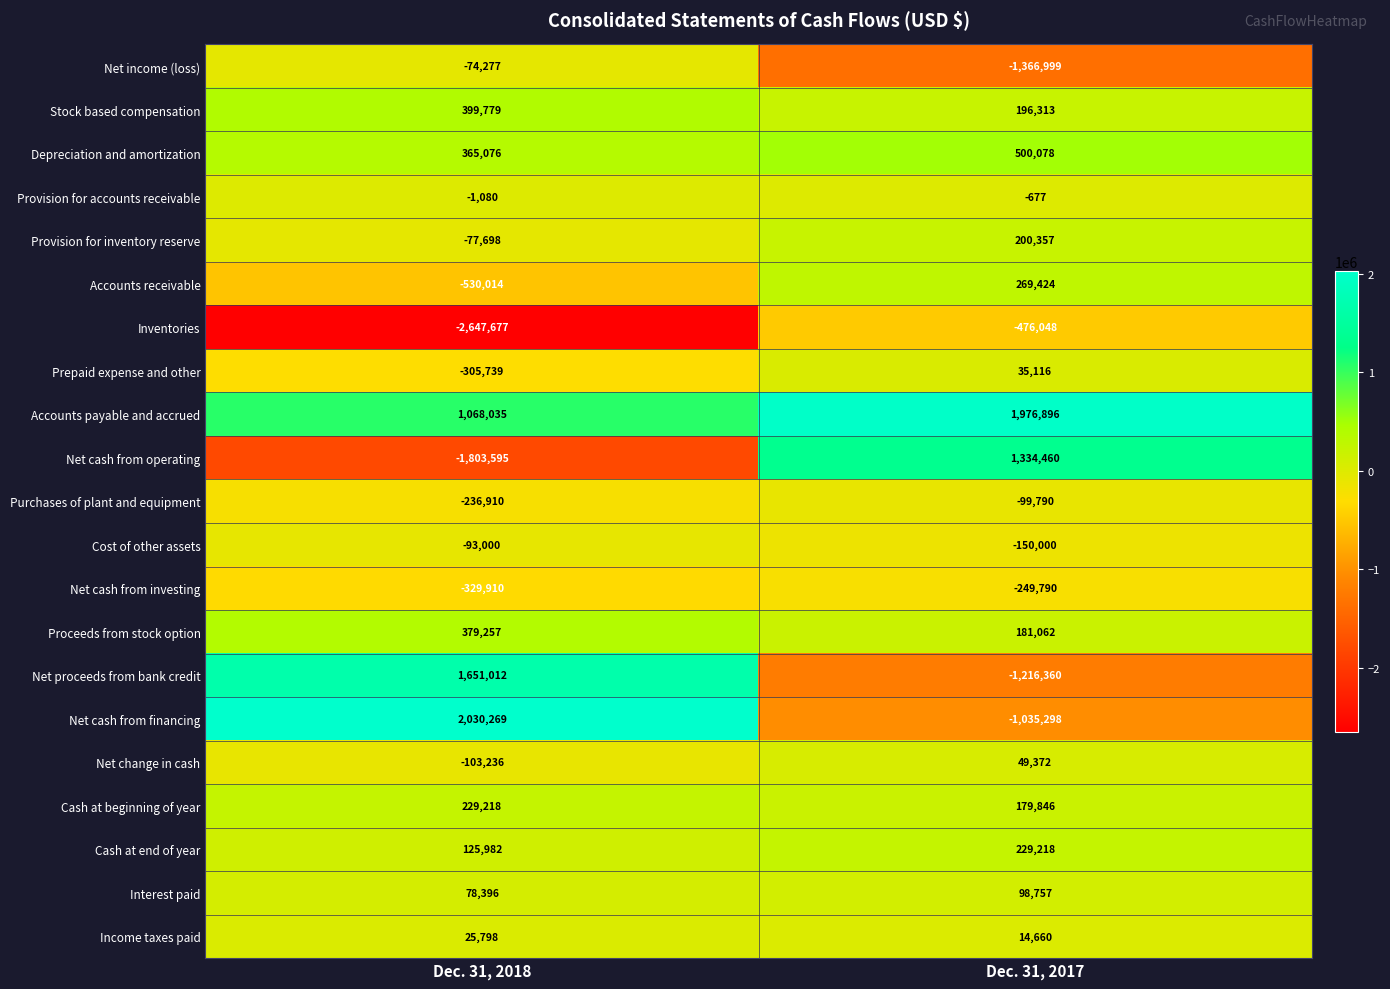

Is it true that Accounts payable and accrued equals 820540 at Dec. 31, 2017?

False